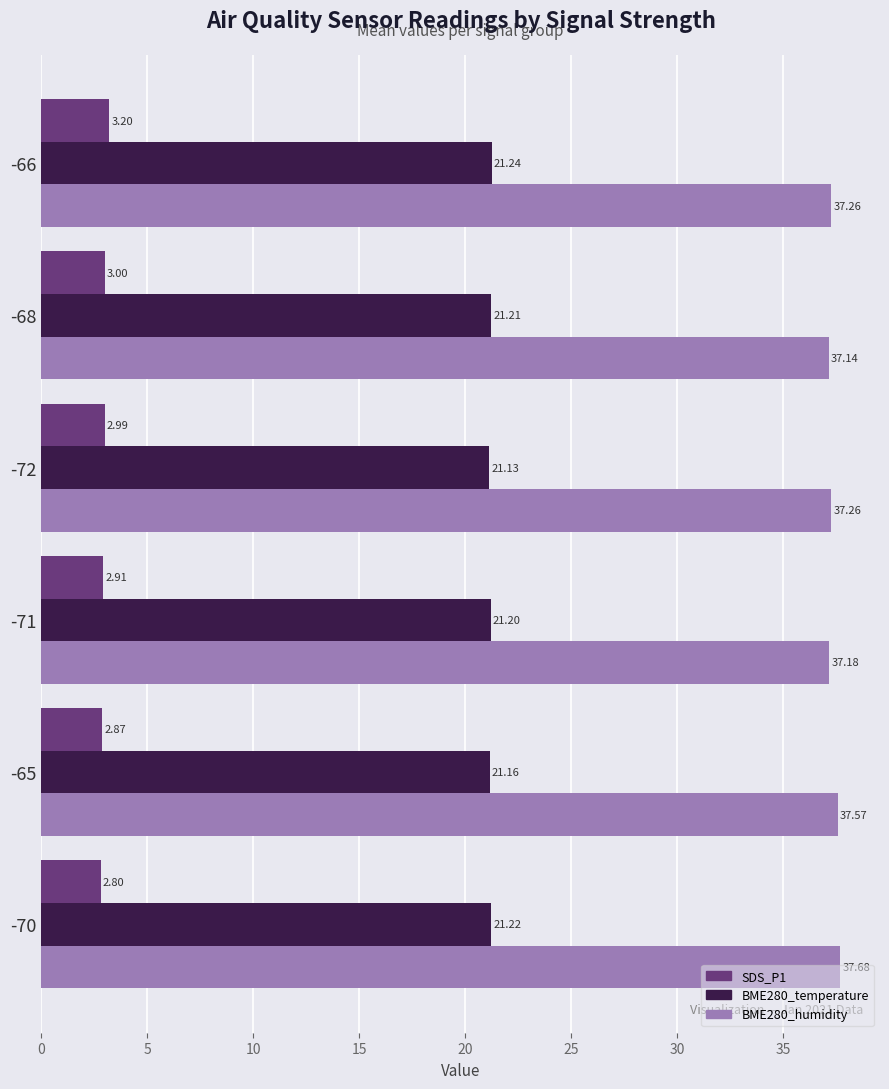

Which series changed the most between -70 and -65?

BME280_humidity